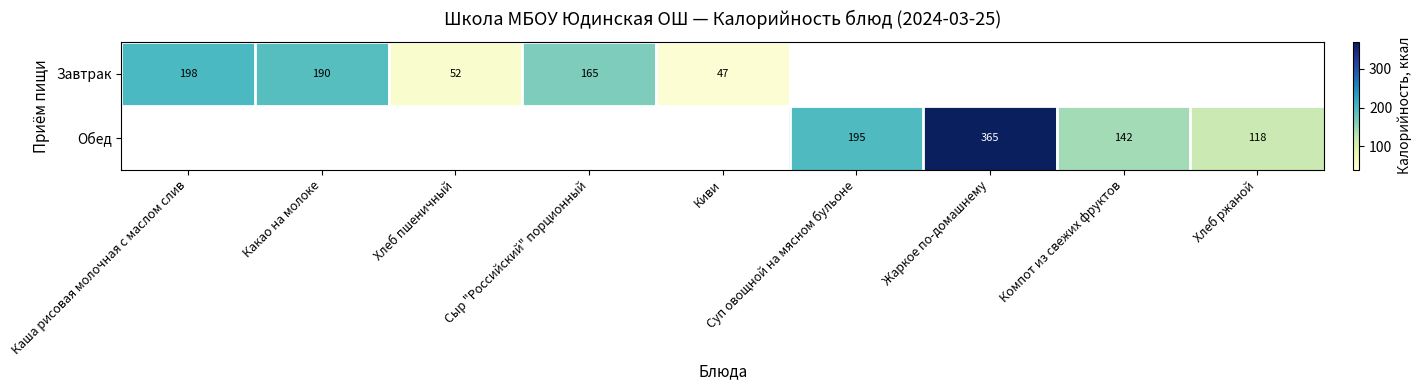

How many data points does each series have?

9